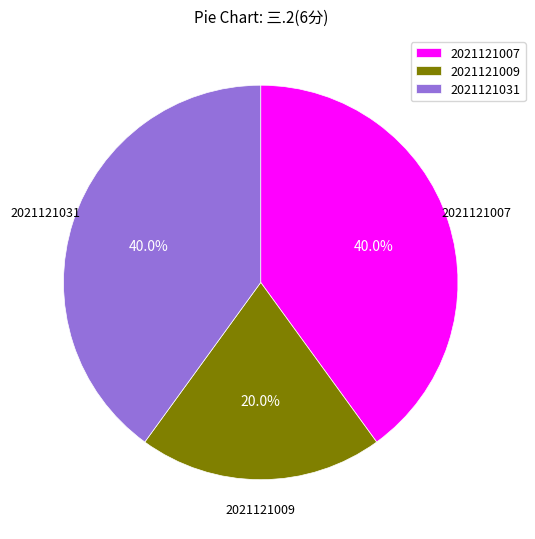

What is the ratio of the value at 2021121007 to the value at 2021121031?

1.0